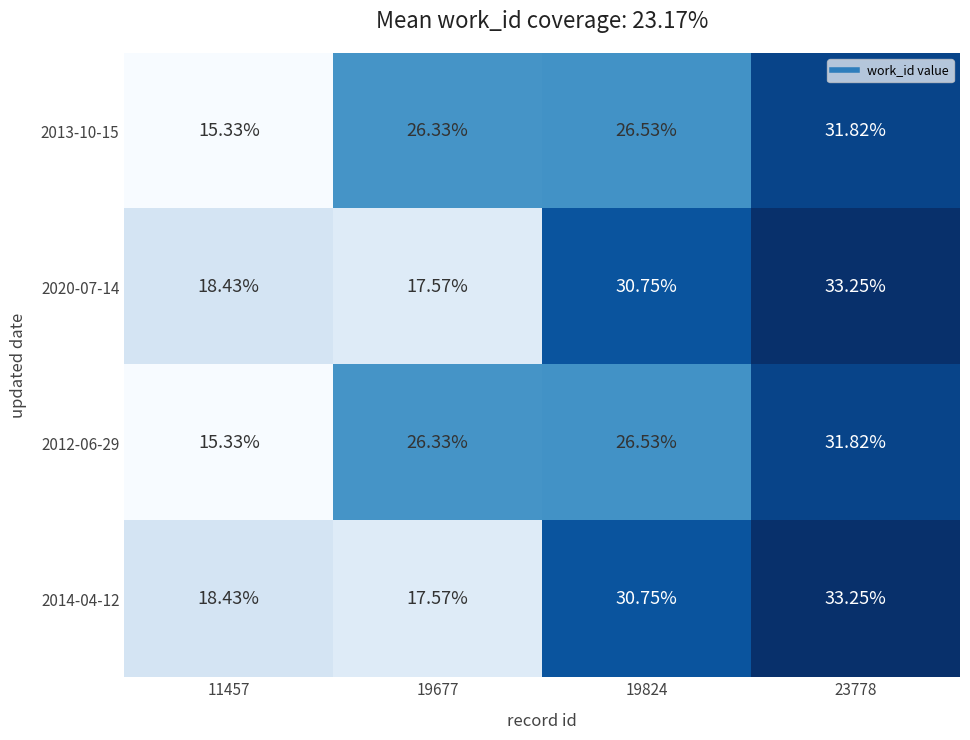

At which category does the chart reach its minimum across all series?

11457